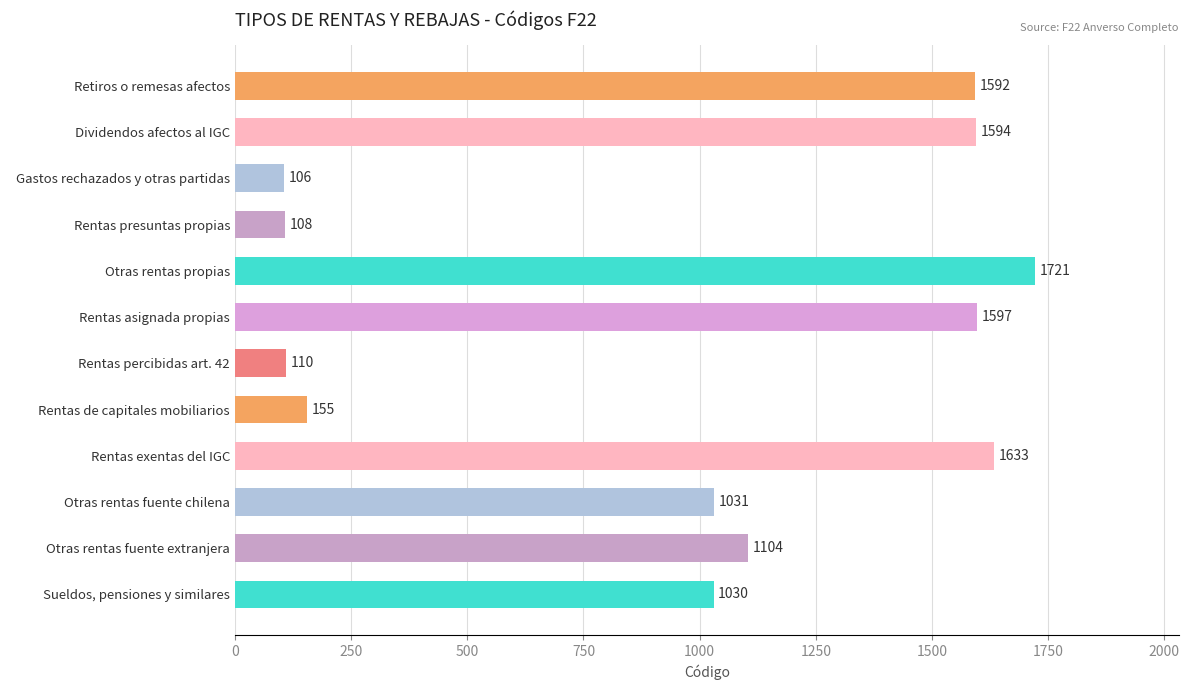

List the labels in order of value, largest first.

  Otras rentas propias,   Rentas exentas del IGC,   Rentas asignada propias,   Dividendos afectos al IGC,   Retiros o remesas afectos,   Otras rentas fuente extranjera,   Otras rentas fuente chilena,   Sueldos, pensiones y similares,   Rentas de capitales mobiliarios,   Rentas percibidas art. 42,   Rentas presuntas propias,   Gastos rechazados y otras partidas